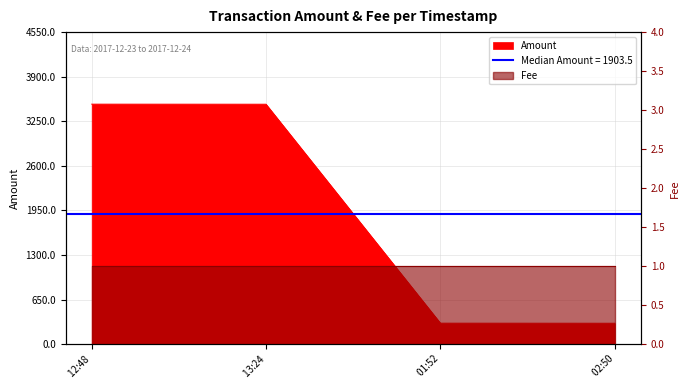

True or false: the data shows 493 at 02:50.

False